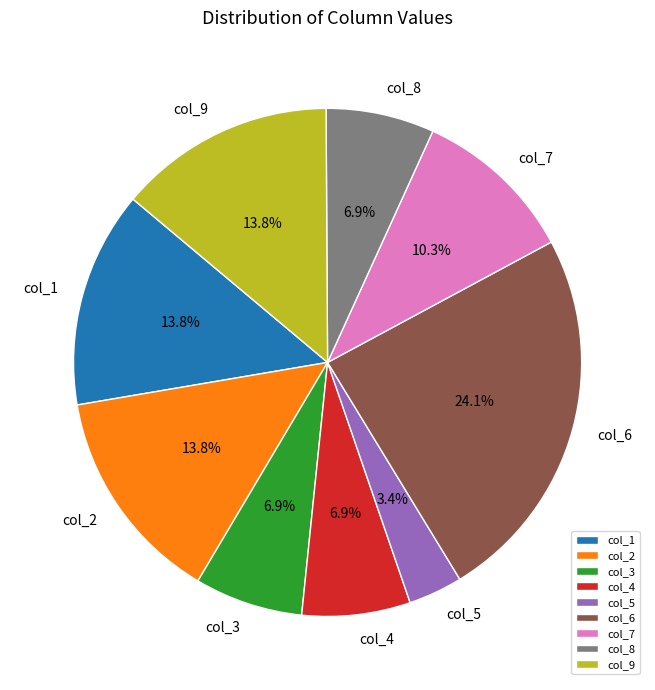

To the nearest percent, what percentage of the pie is col_5?

3%